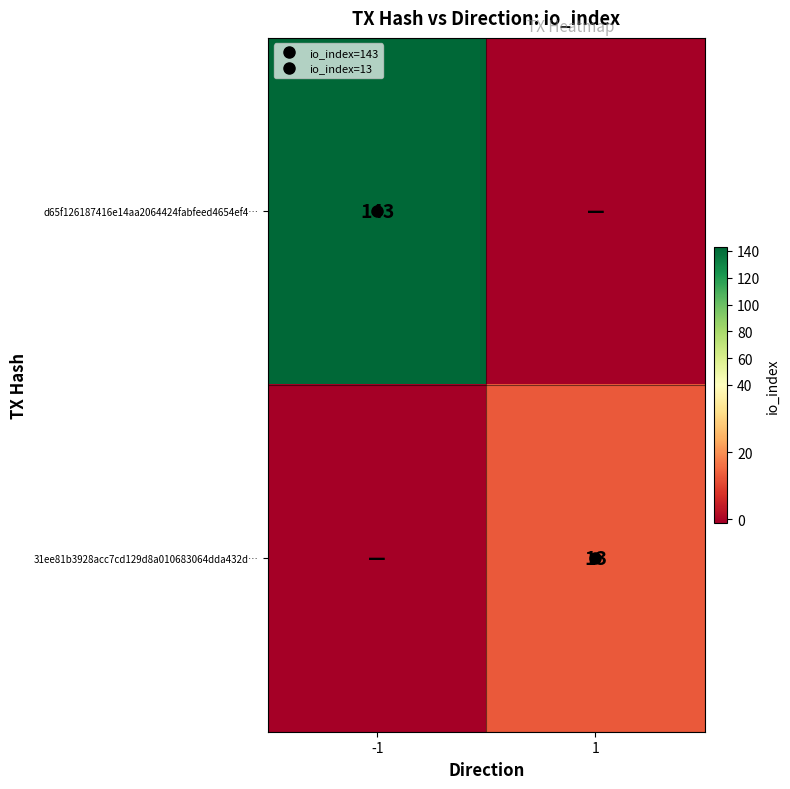

The 31ee81b3928acc7cd129d8a010683064dda432d… series shows 4 at 1. True or false?

False